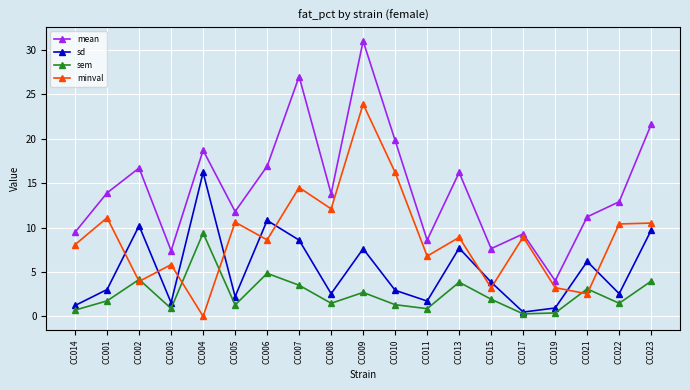

What is the sum of all minval values?

169.3